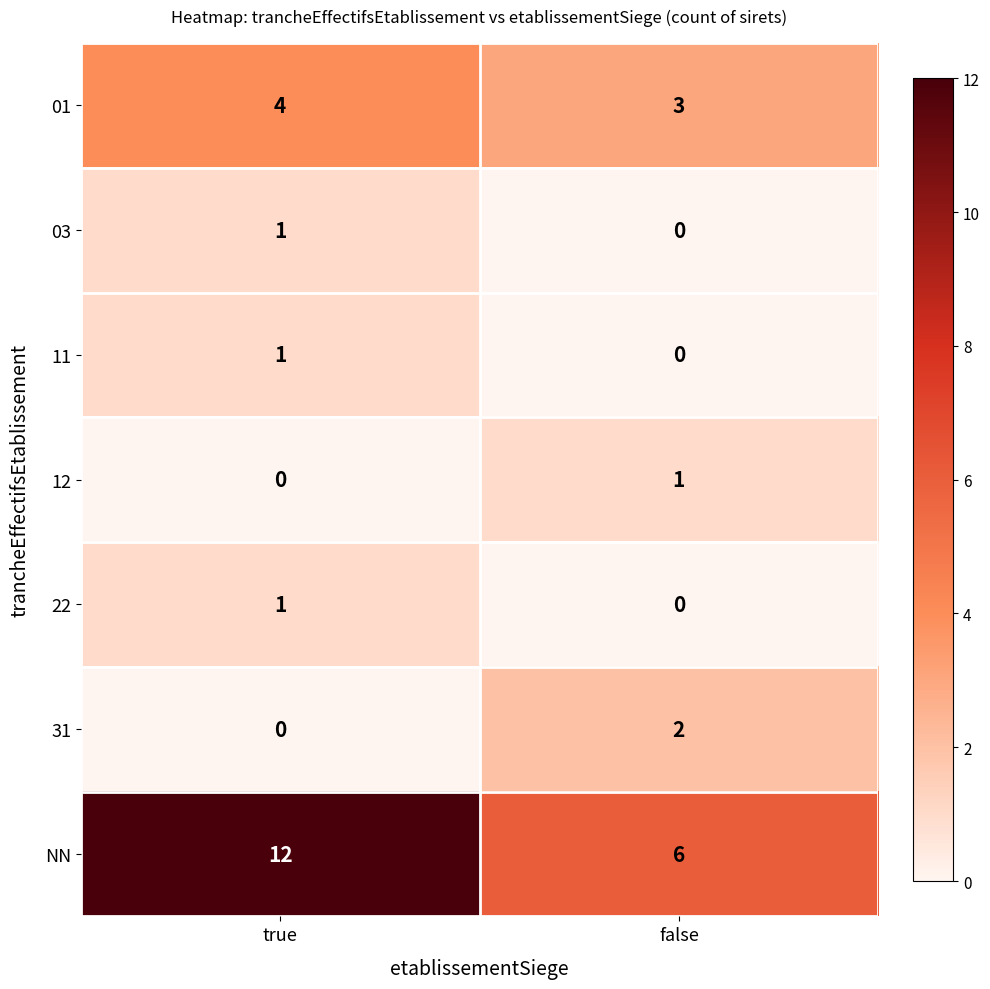

What is the spread (max minus min) of values at true?

12